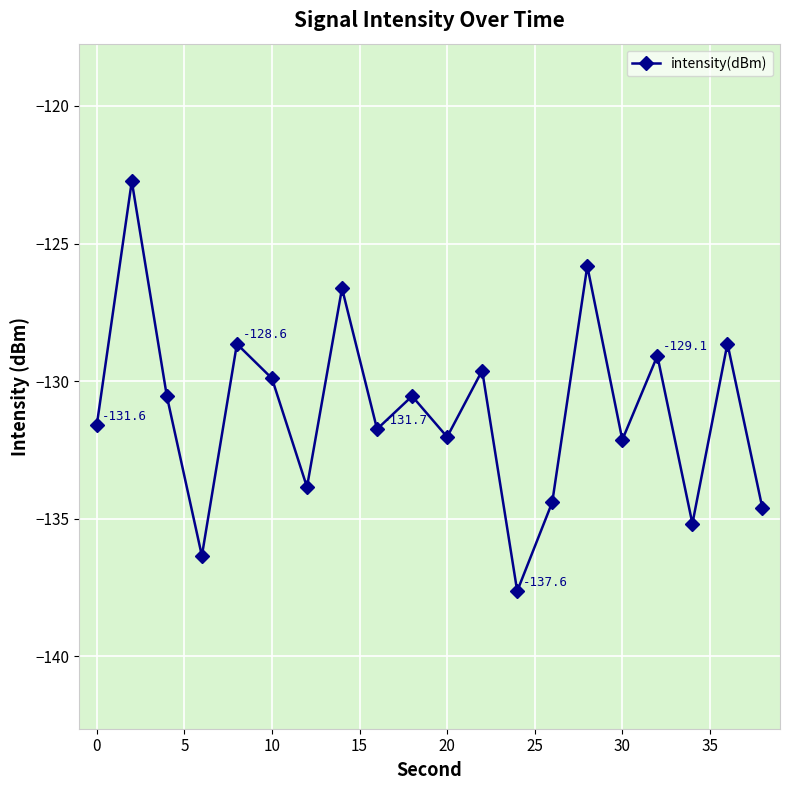

What is the value of the 8th point from the left?

-126.6